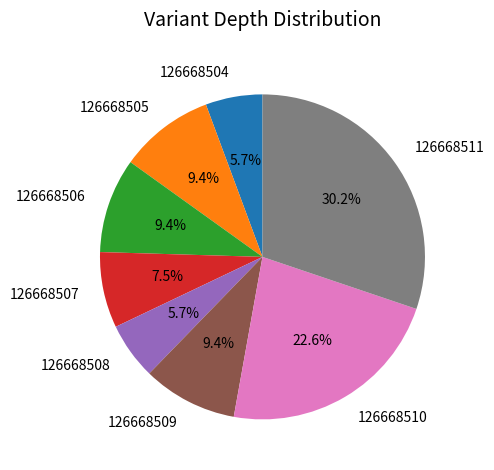

To the nearest percent, what is the difference between the largest and smallest slice percentages?

25%